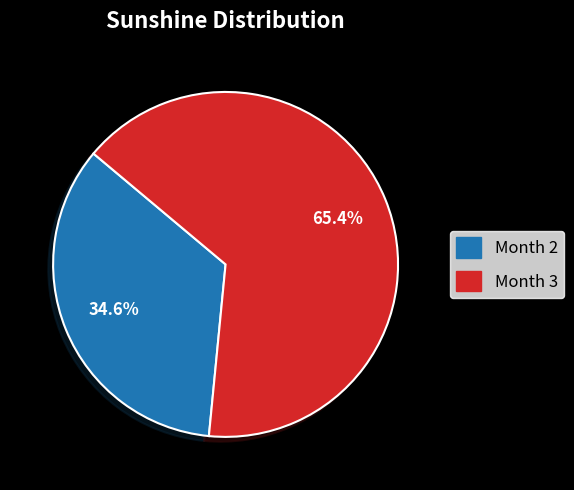

Rank the categories by value from lowest to highest.

Month 2, Month 3